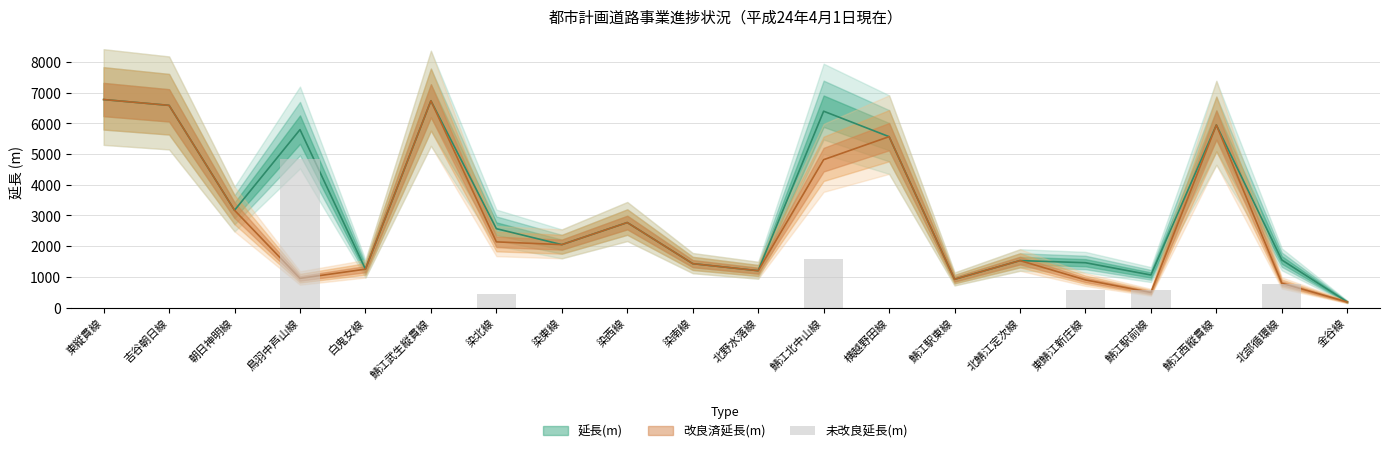

Are the bars horizontal?

No